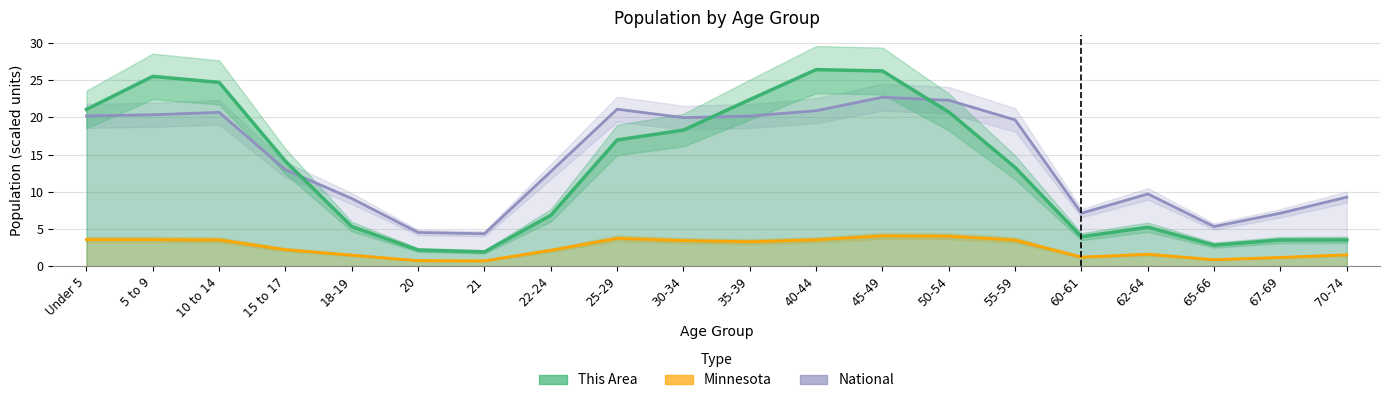

The value of National at 60-61 is 4.1. True or false?

False